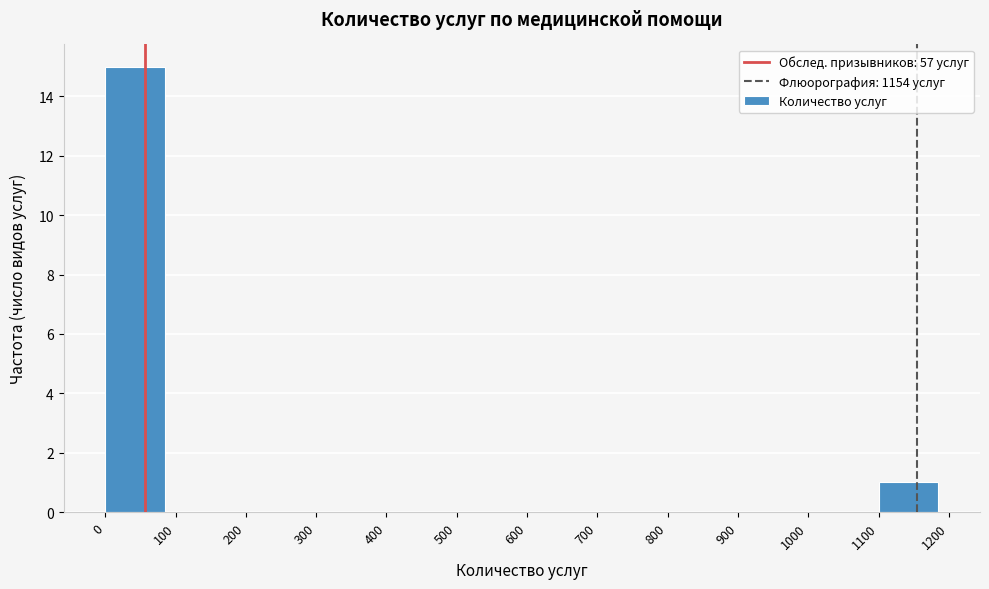

Over which range of the x-axis is the bar tallest?

0 to 100